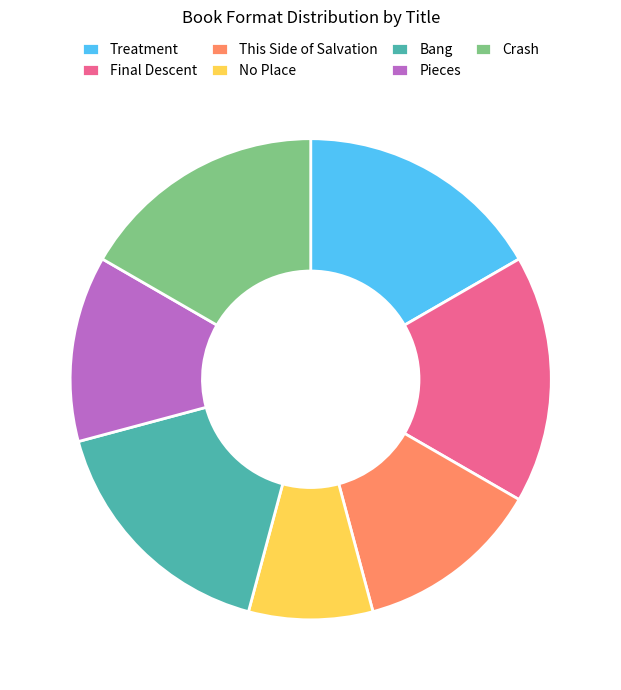

How many segments does this pie chart have?

7